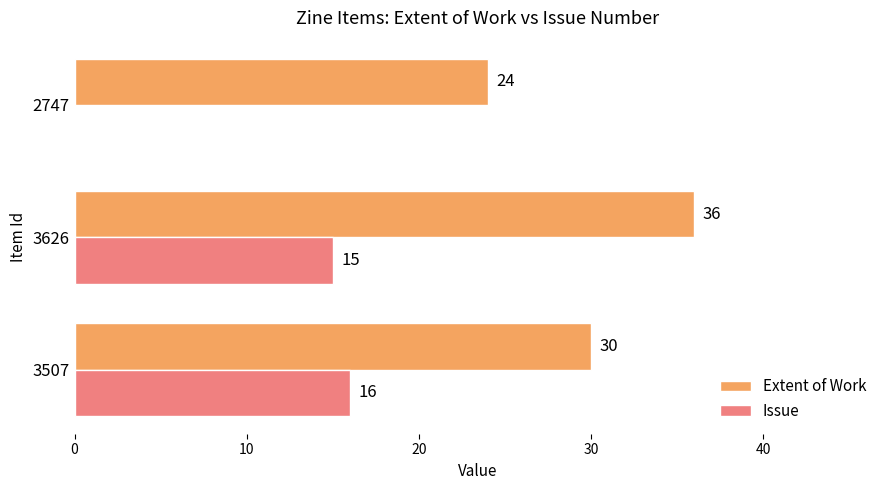

The value of Extent of Work at 2747 is 24. True or false?

True